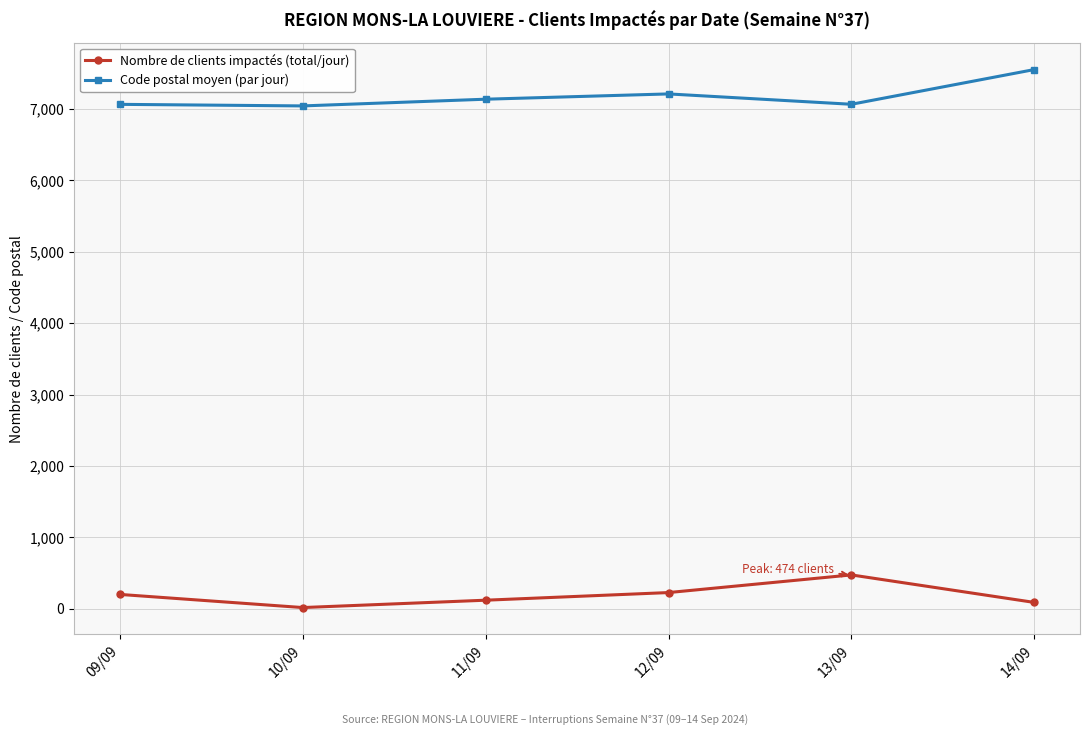

Between 09/09 and 14/09, which series saw the biggest shift?

Code postal moyen (par jour)